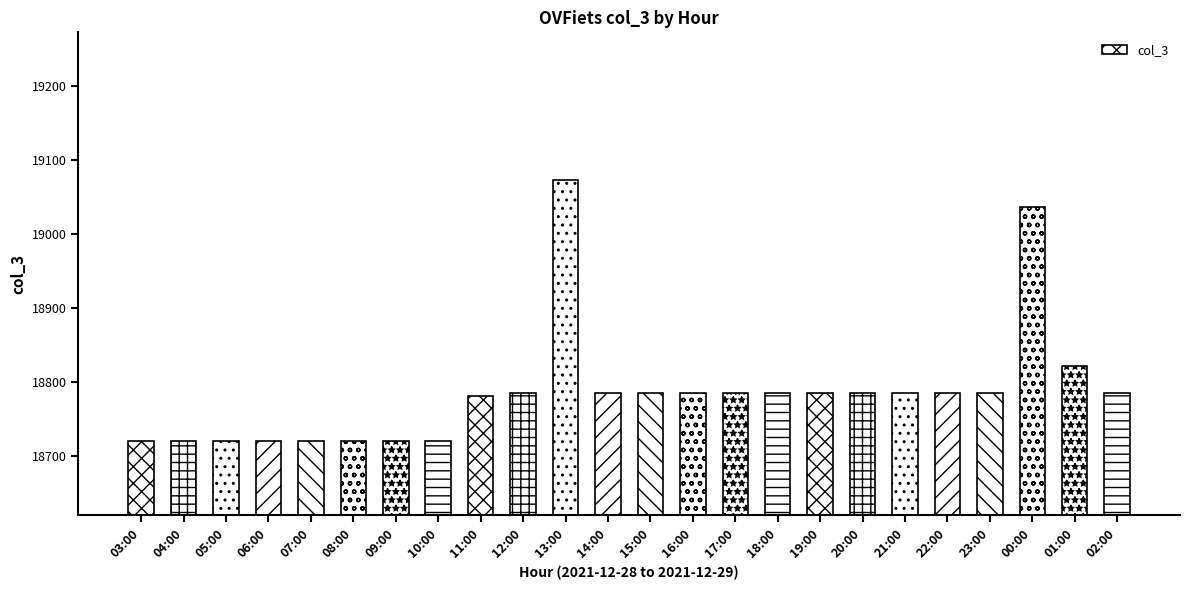

Does the chart contain stacked bars?

No